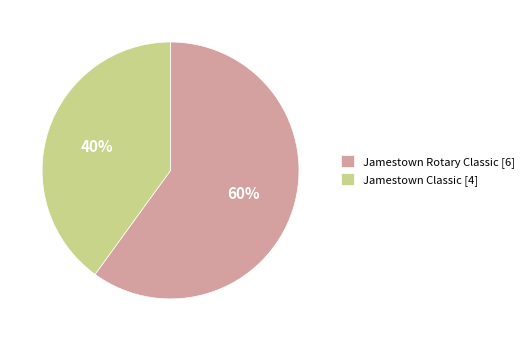

Does Jamestown Rotary Classic account for over 50% of the chart?

Yes